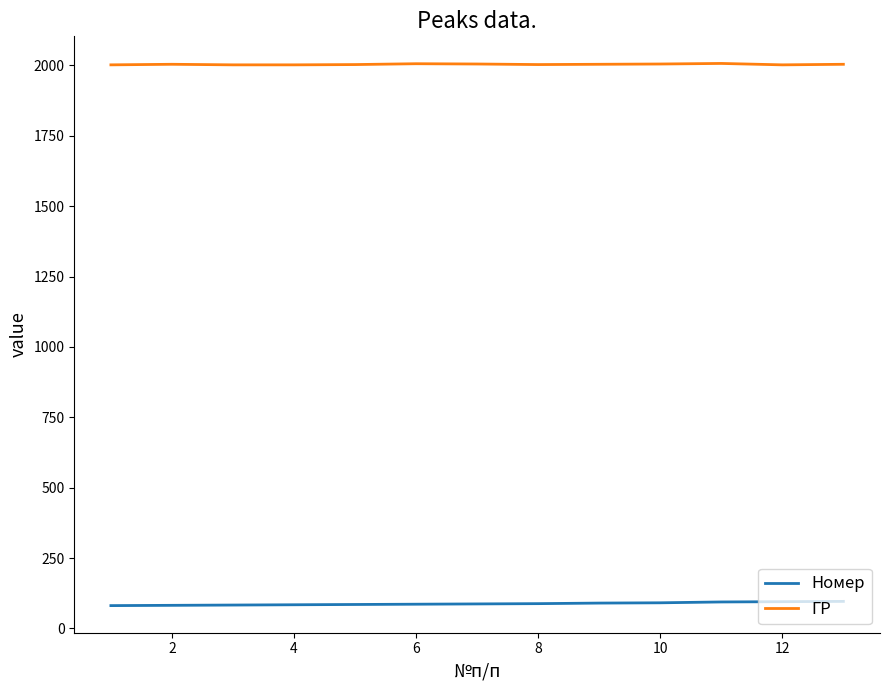

What is the highest value of the ГР series?

2007